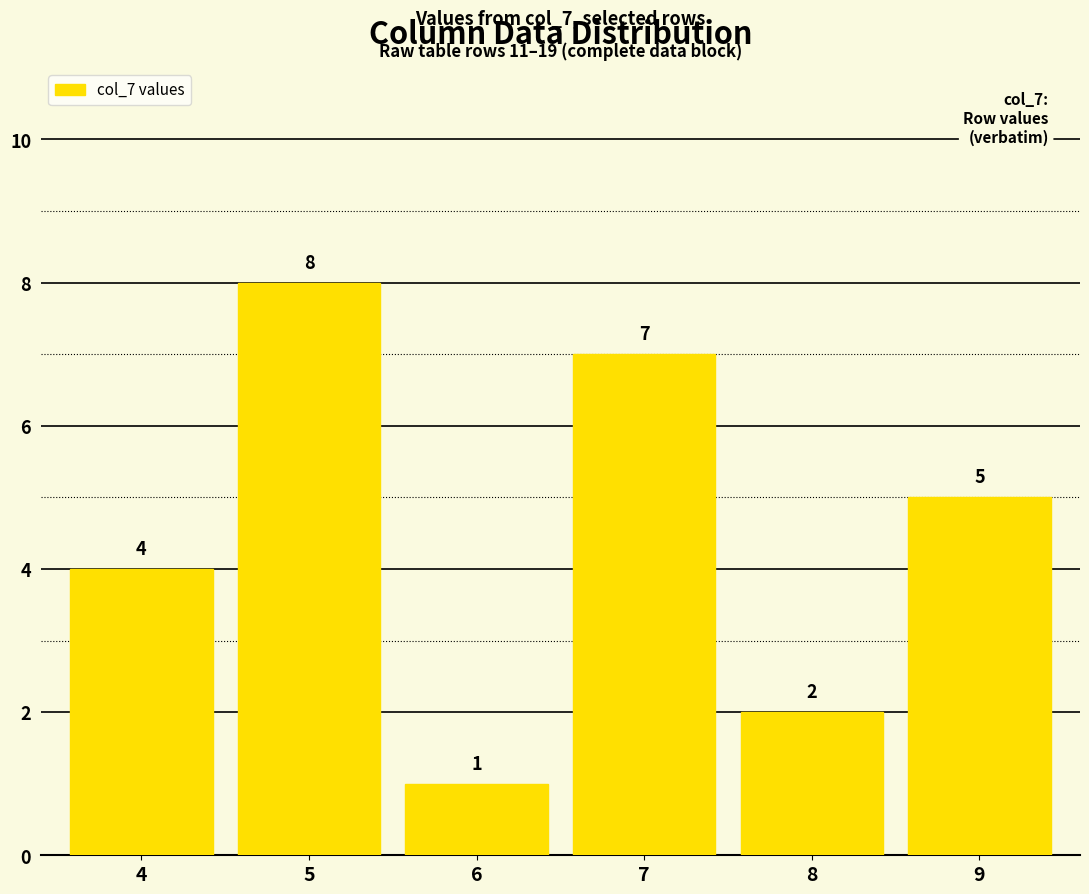

Which has a higher value, 8 or 5?

5